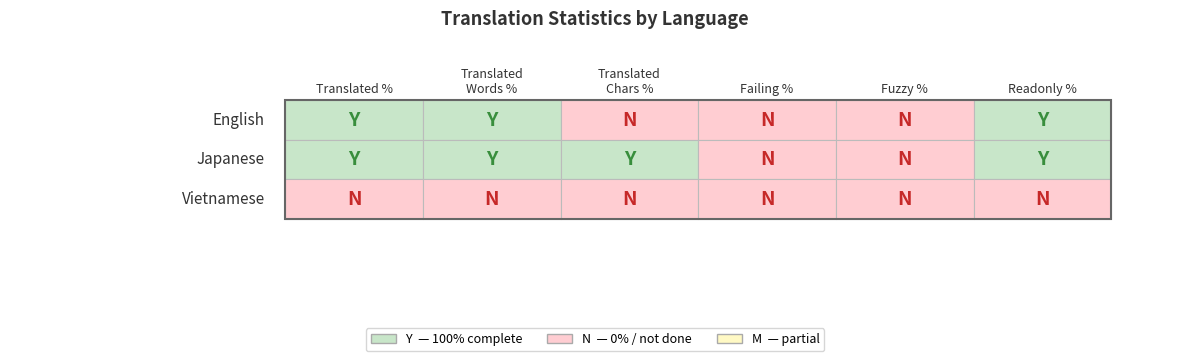

What is the highest value of the Japanese series?

100